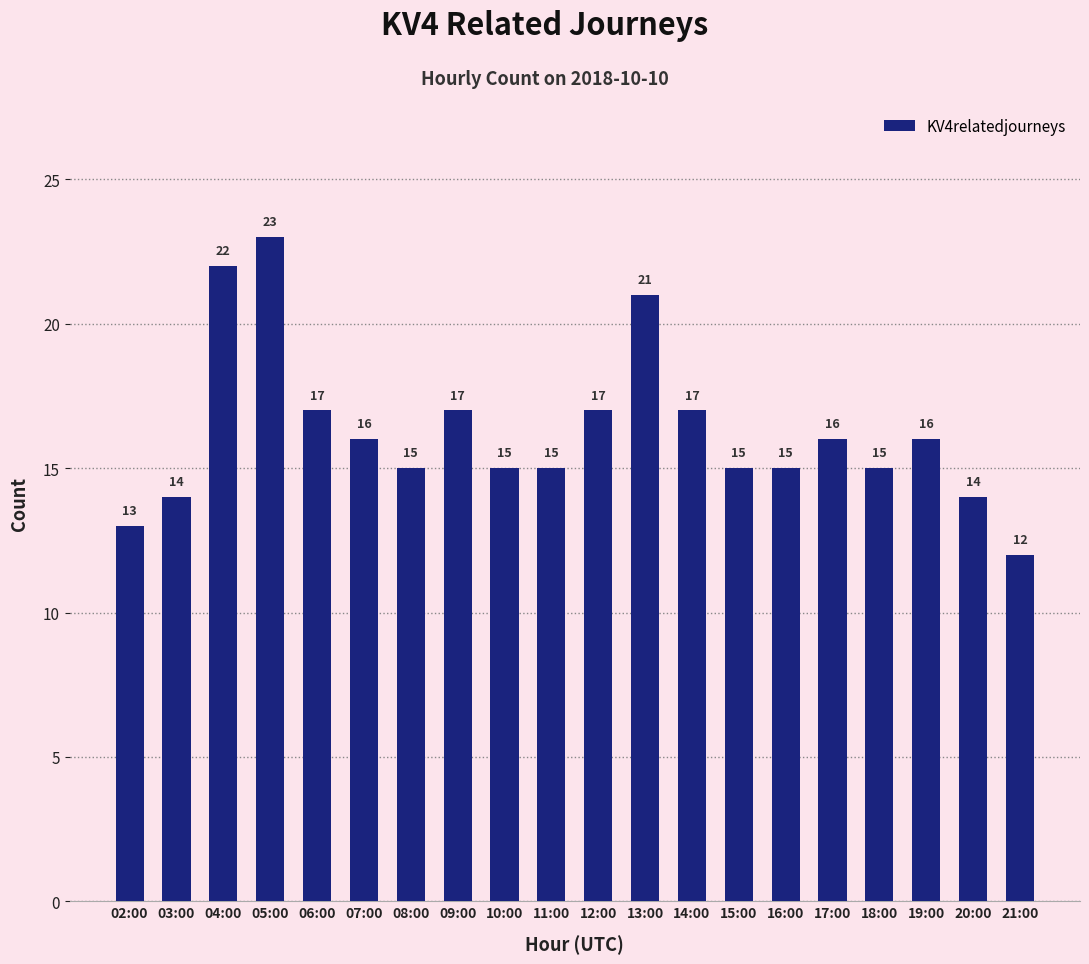

The chart shows a value of 22 at 03:00. True or false?

False